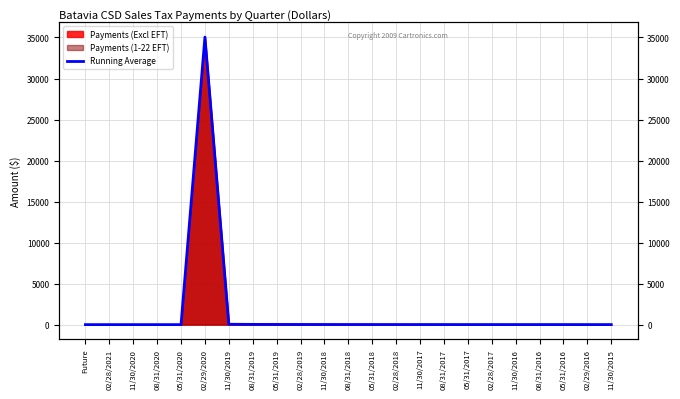

List the labels in order of value, smallest first.

Future, 02/28/2021, 11/30/2020, 08/31/2020, 05/31/2020, 11/30/2015, 02/29/2016, 05/31/2016, 08/31/2016, 11/30/2016, 02/28/2017, 05/31/2017, 08/31/2017, 11/30/2017, 02/28/2018, 05/31/2018, 08/31/2018, 11/30/2018, 02/28/2019, 05/31/2019, 08/31/2019, 11/30/2019, 02/29/2020